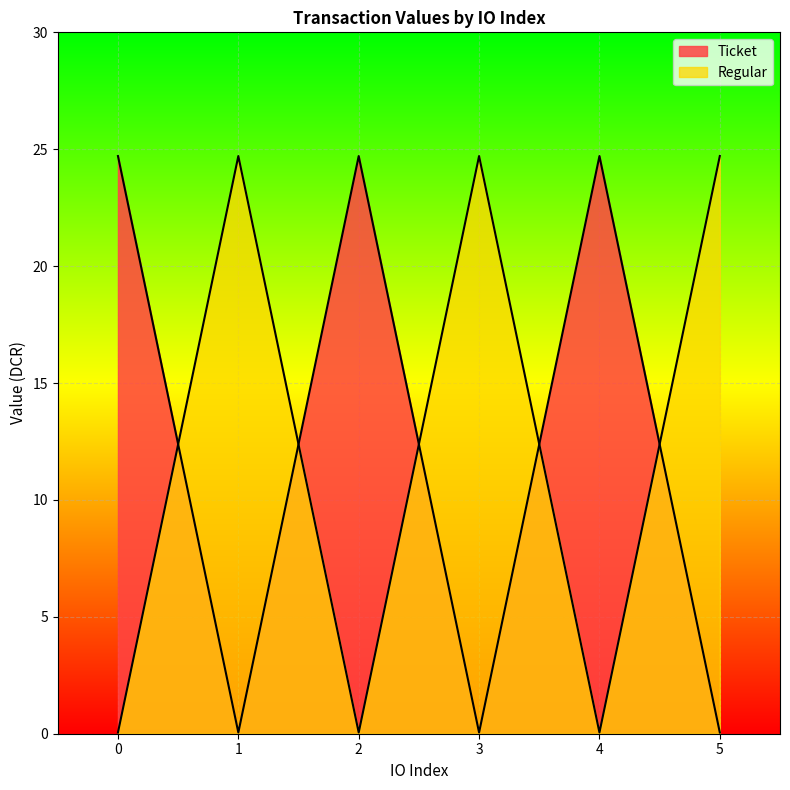

List the labels in order of Ticket value, smallest first.

1, 3, 5, 0, 2, 4